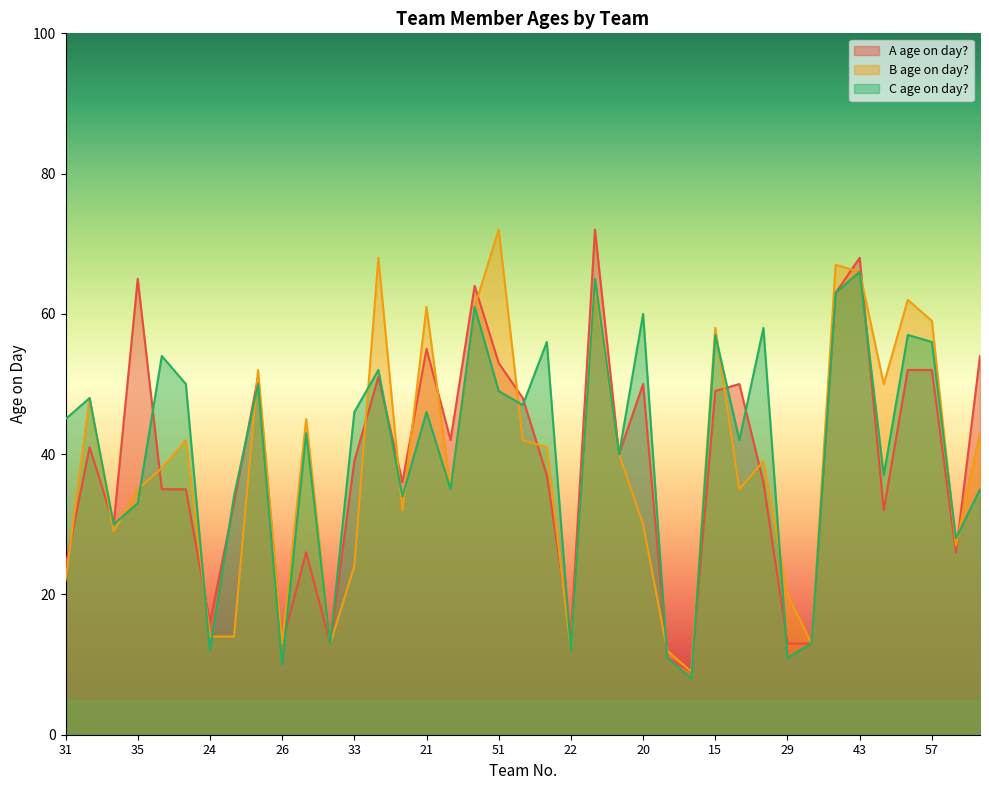

Which category has the highest value in the C age on day? series?

43